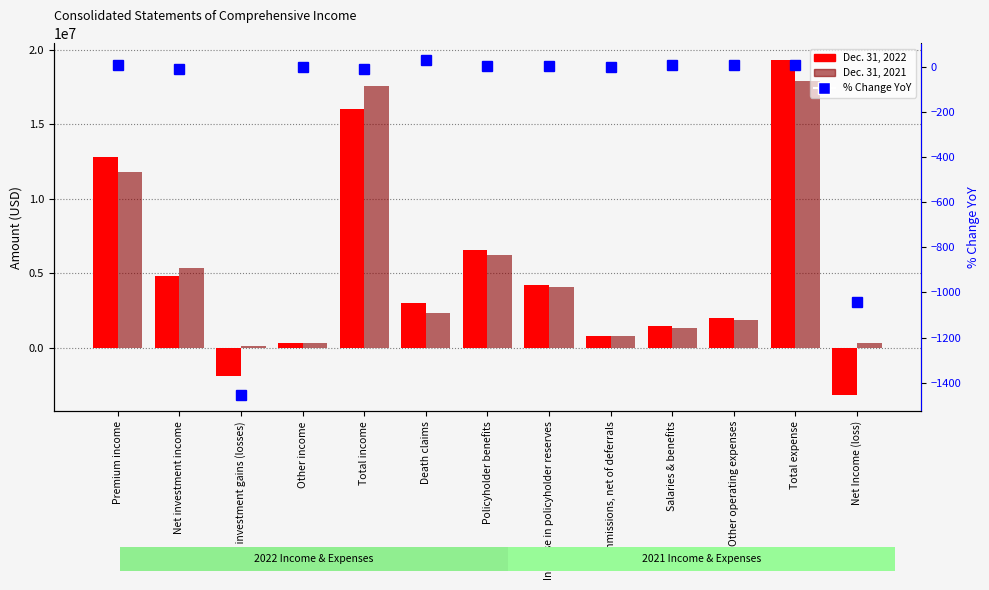

What position from the left is Other operating expenses?

11